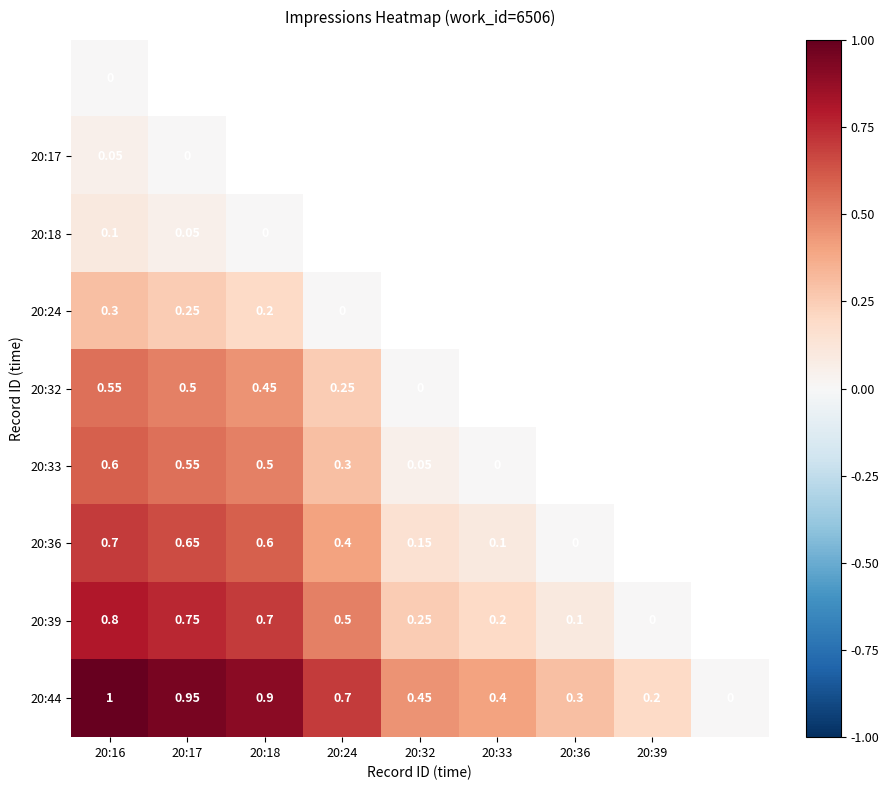

Is the value of 20:44 at 20:39 greater than the value of 20:24 at 20:16?

No